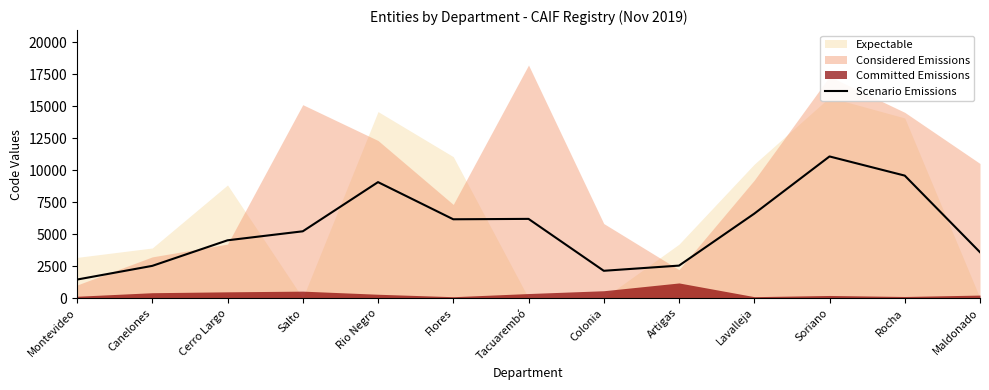

Reading left to right, what are all the values shown in this chart?

Montevideo=1447.7	Canelones=2518.3	Cerro Largo=4516.7	Salto=5220.7	Rio Negro=9065.7	Flores=6160.3	Tacuarembó=6191.3	Colonia=2133.3	Artigas=2538.3	Lavalleja=6600.0	Soriano=11073.0	Rocha=9575.0	Maldonado=3585.3